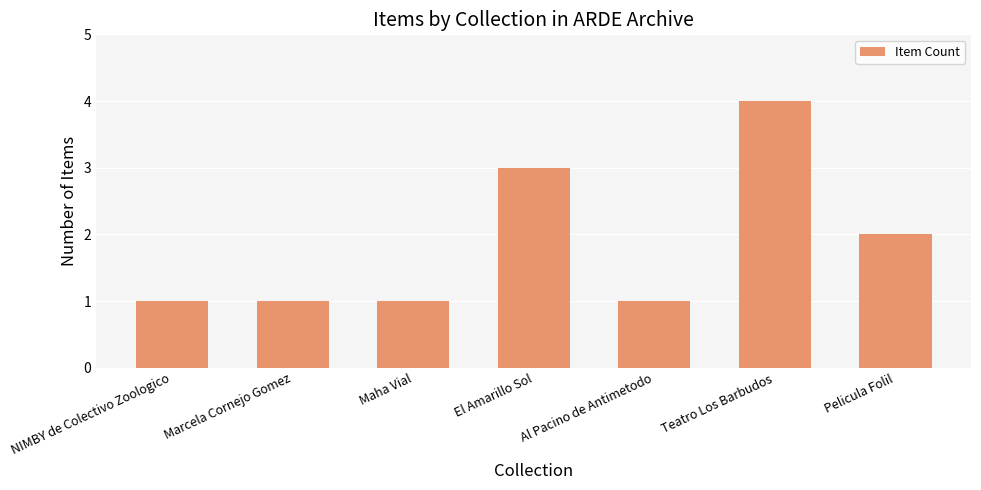

What is the change in value from Maha Vial to El Amarillo Sol?

+2